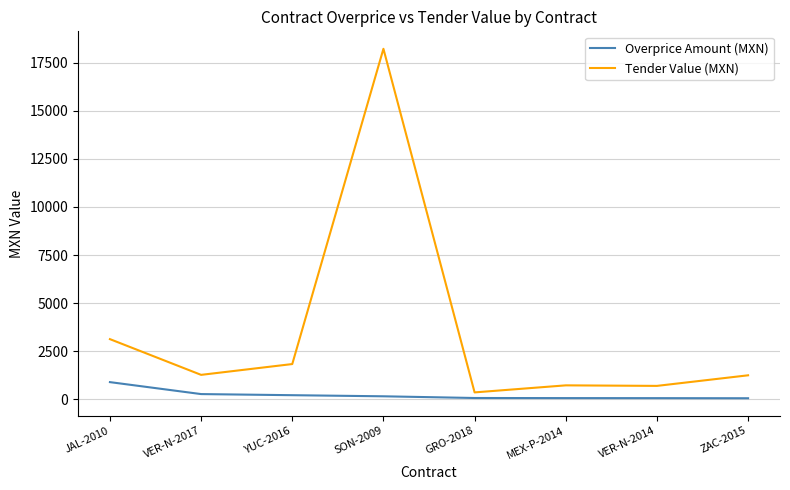

Which series has the widest spread of values?

Tender Value (MXN)